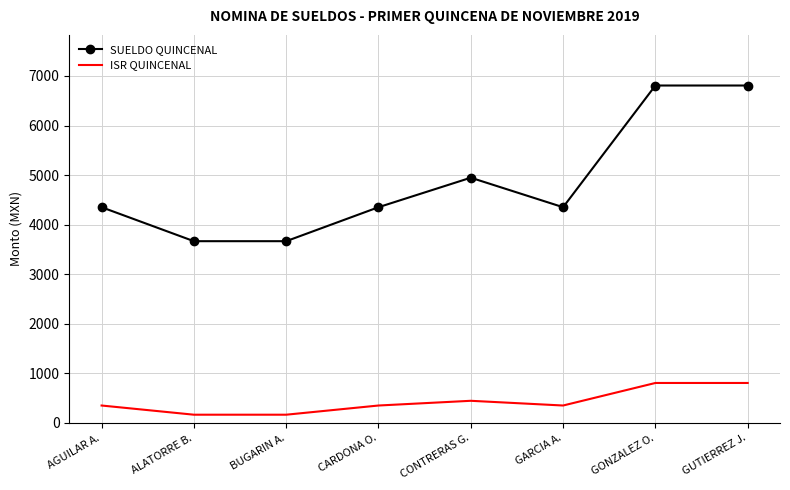

True or false: SUELDO QUINCENAL and ISR QUINCENAL intersect in this chart.

False